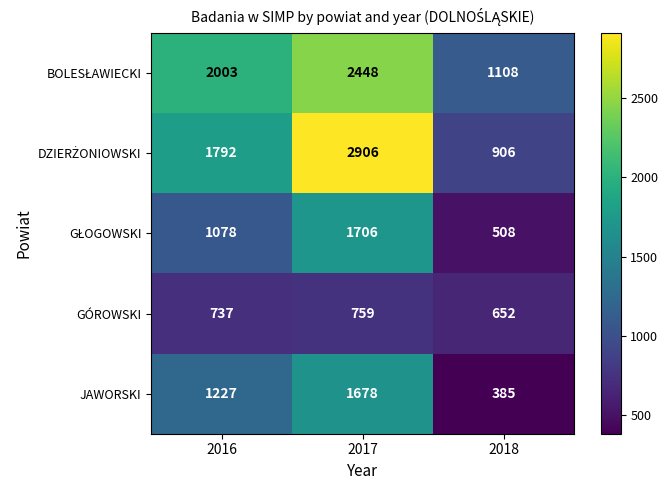

What is the smallest value displayed?

385